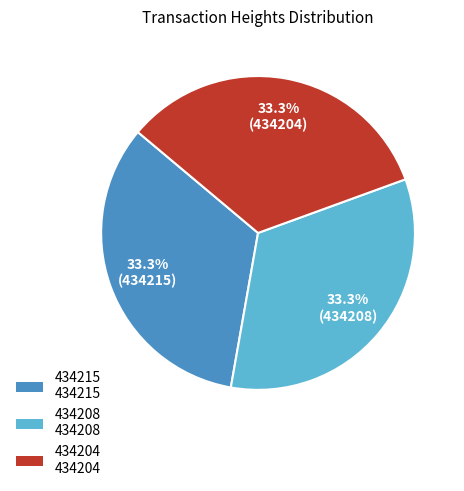

Combined, what portion of the pie is 434215 and 434208?

66.7%